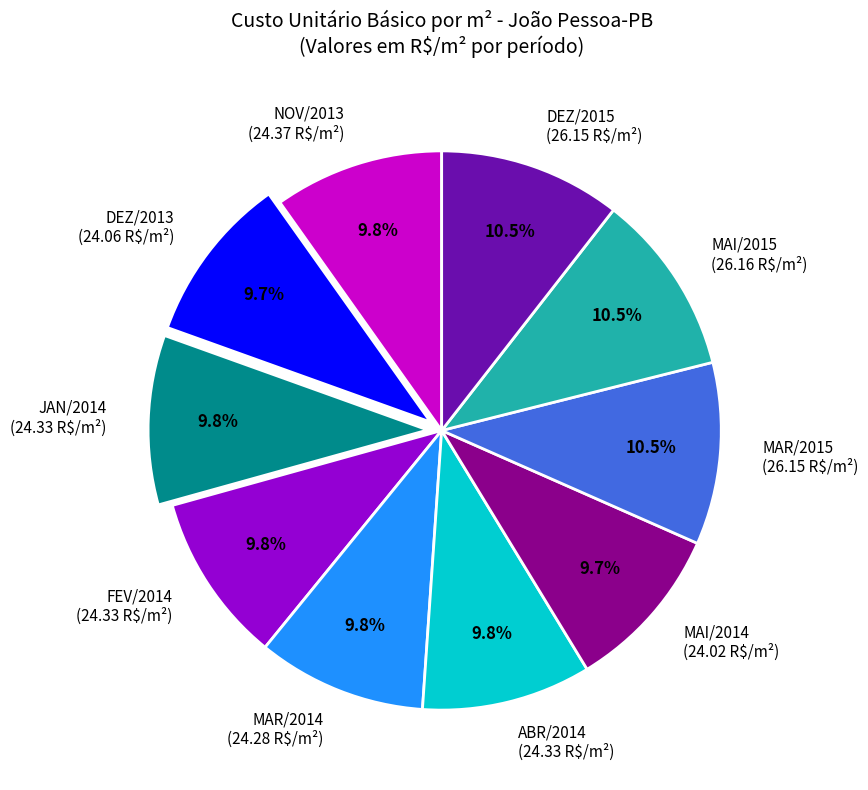

Is MAI/2014 the majority of the pie?

No